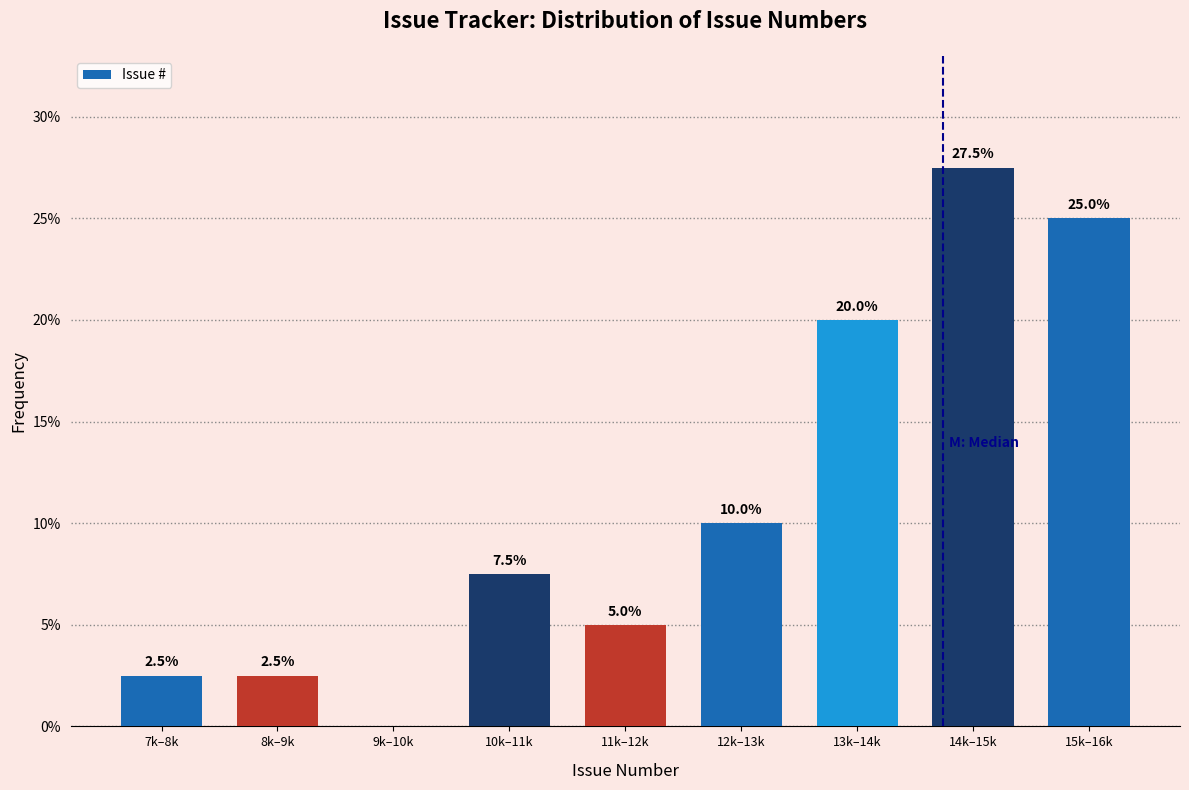

Reading right to left, transcribe all the data shown in this chart.

15k–16k=25.0	14k–15k=27.5	13k–14k=20.0	12k–13k=10.0	11k–12k=5.0	10k–11k=7.5	9k–10k=0.0	8k–9k=2.5	7k–8k=2.5